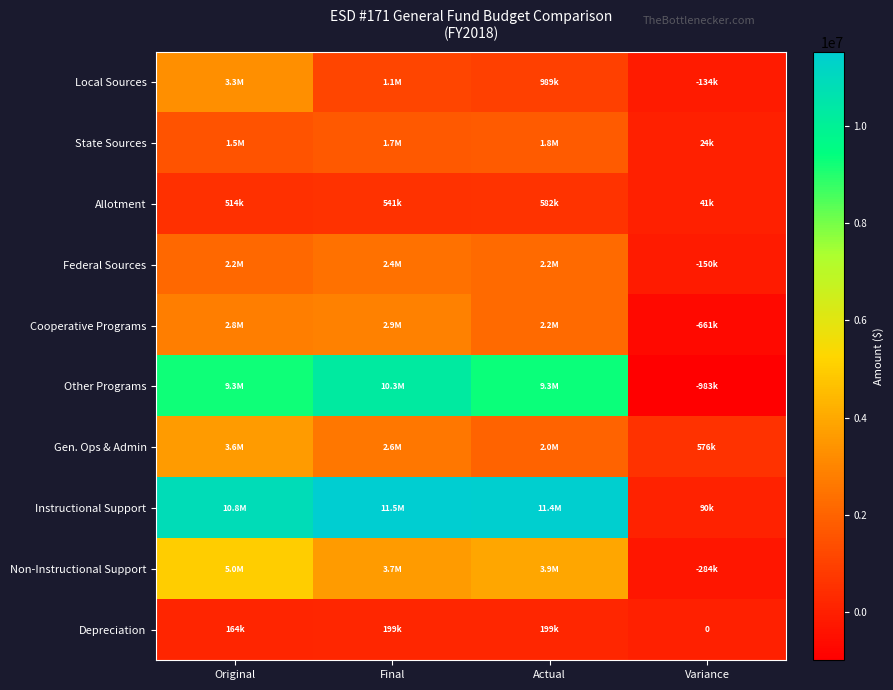

At which label is Non-Instructional Support closest to 2359138?

Final